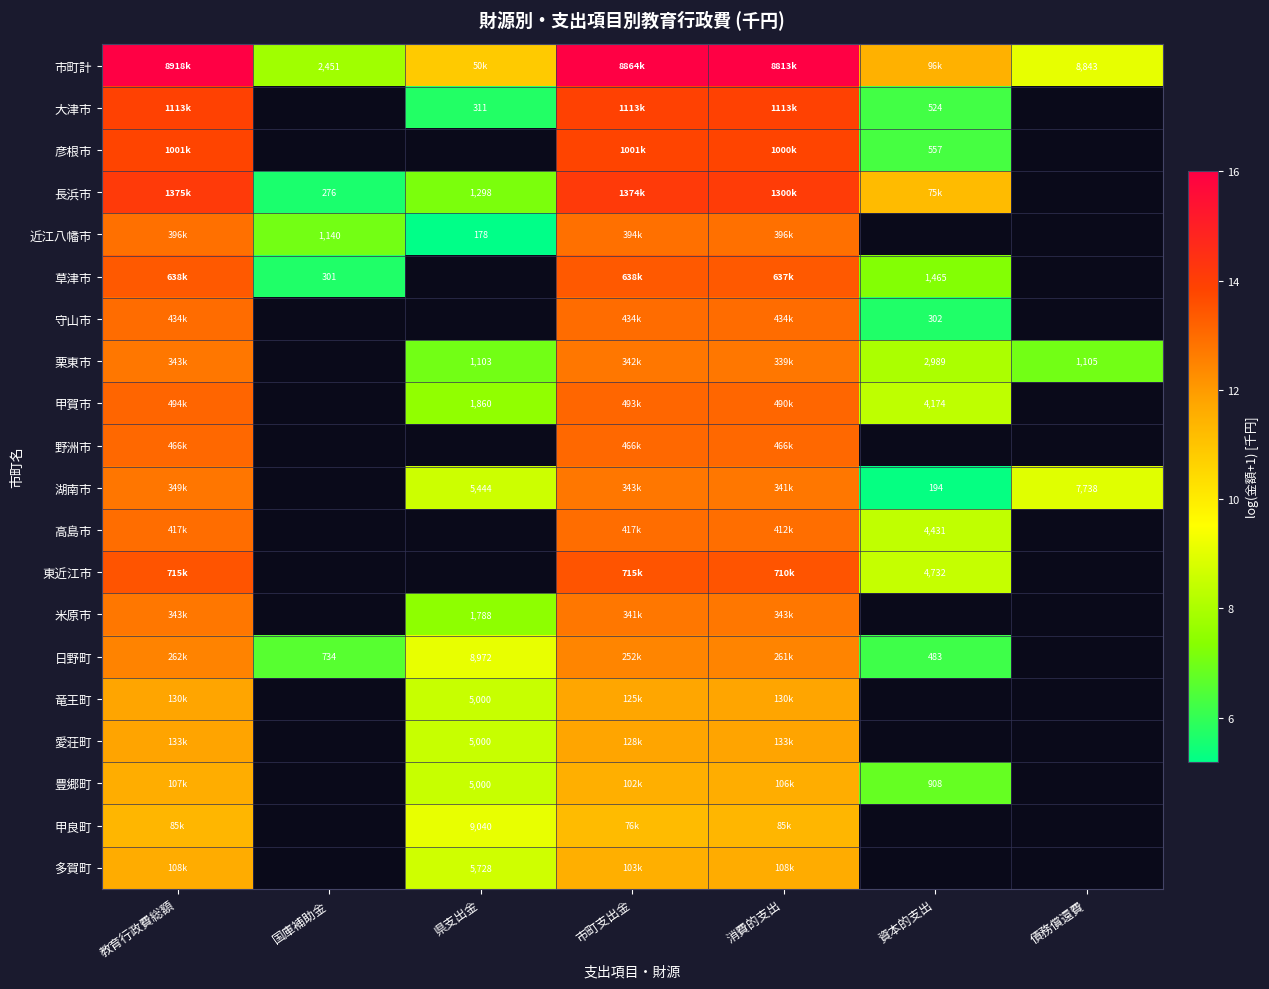

Where is 草津市 nearest to the value 9?

資本的支出